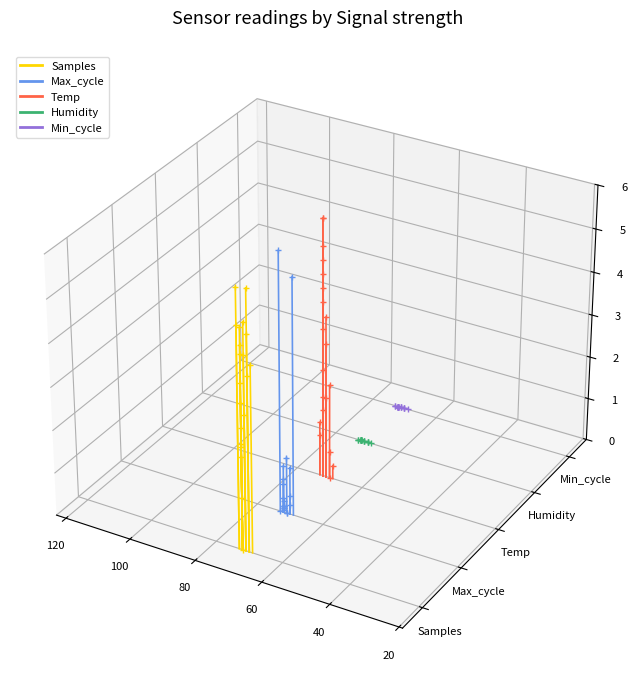

Is it true that Humidity equals -0.0 at 20?

True